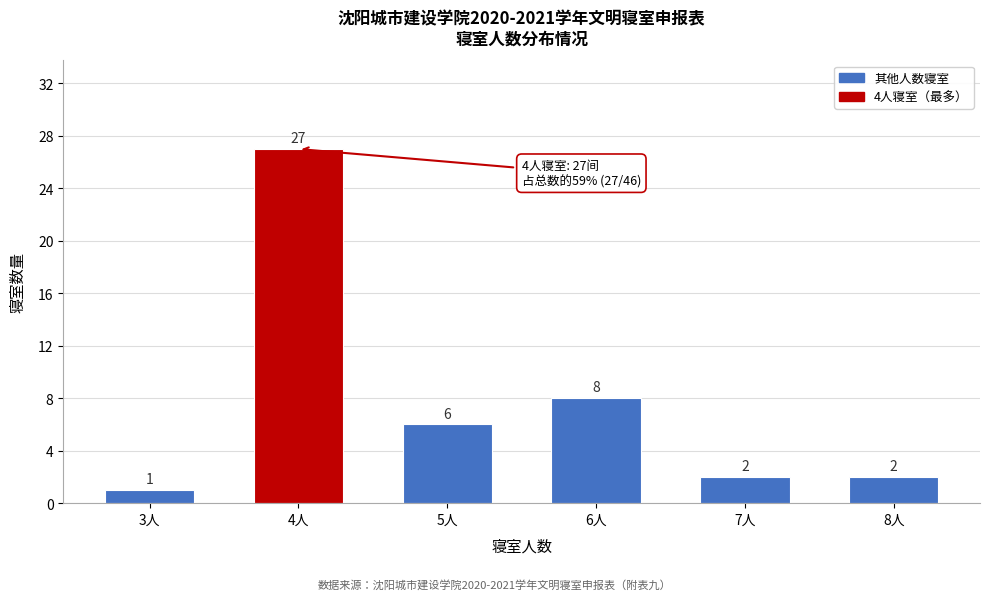

Reading left to right, transcribe all the data shown in this chart.

3人=1	4人=27	5人=6	6人=8	7人=2	8人=2